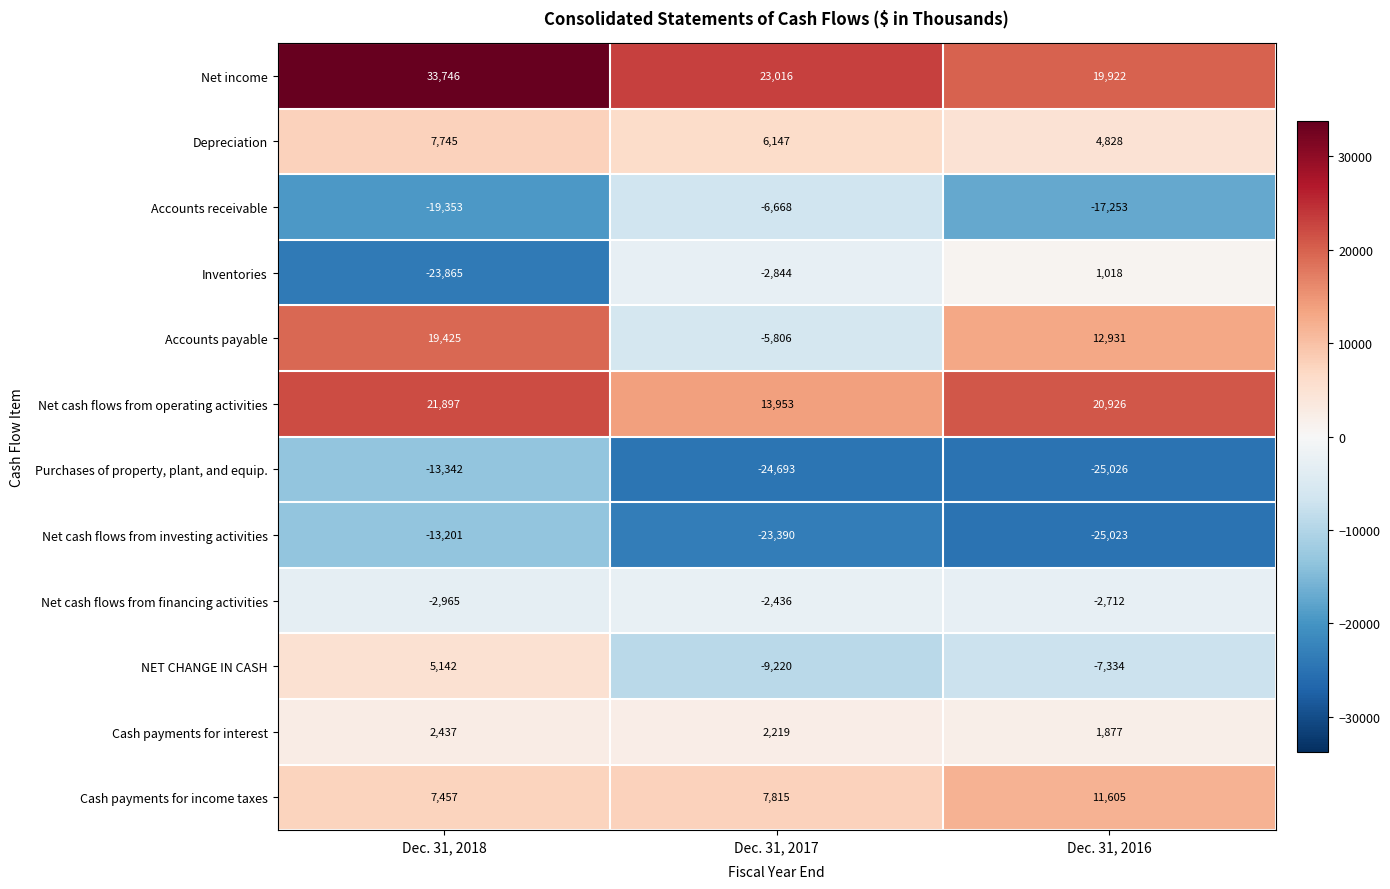

What is the difference between the second highest and minimum values in the Accounts receivable series?

2100